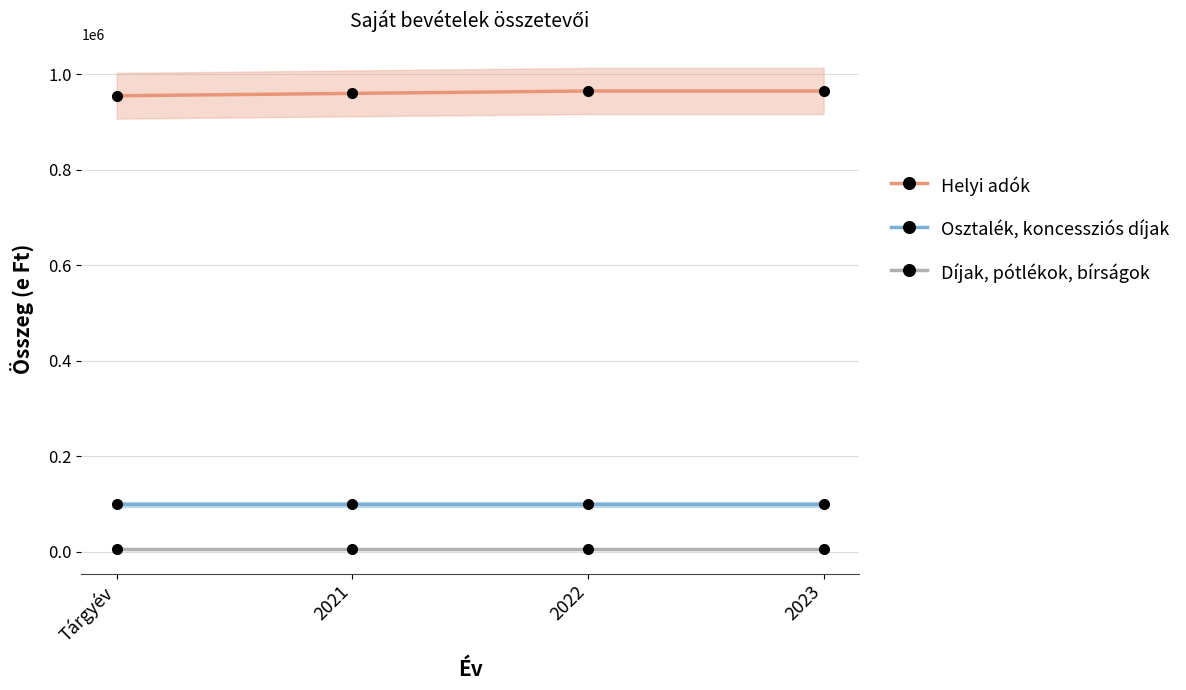

At which category does the chart reach its peak across all series?

2022